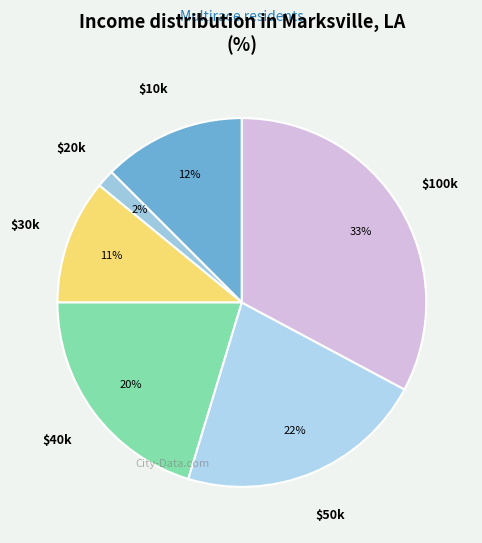

Does $50k account for over 50% of the chart?

No